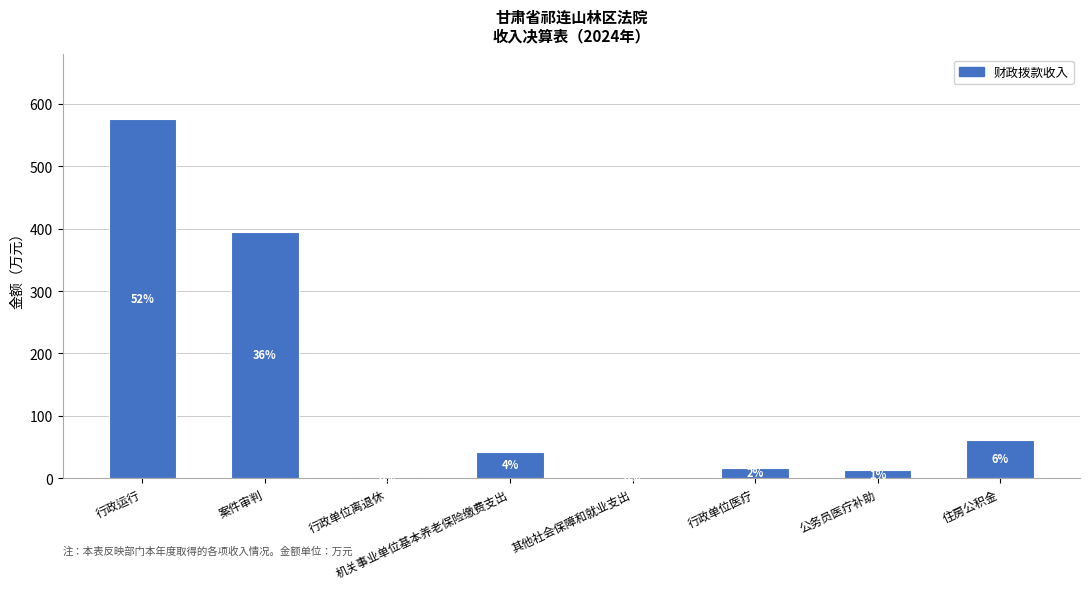

What is the maximum value shown in the chart?

575.8